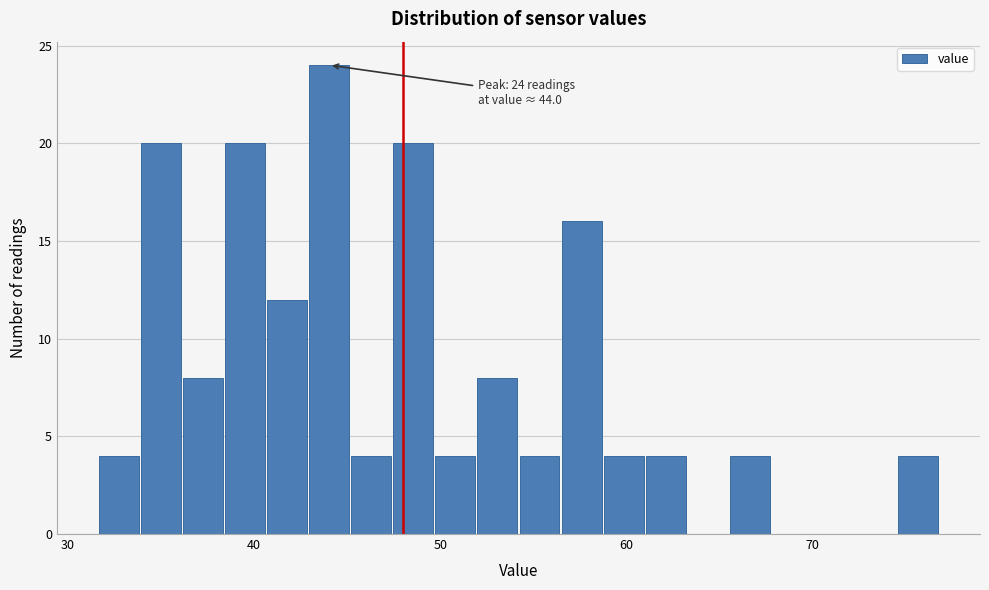

Around what value on the x-axis is the tallest bar? Give the approximate position of its centre, as read against the axis.

44